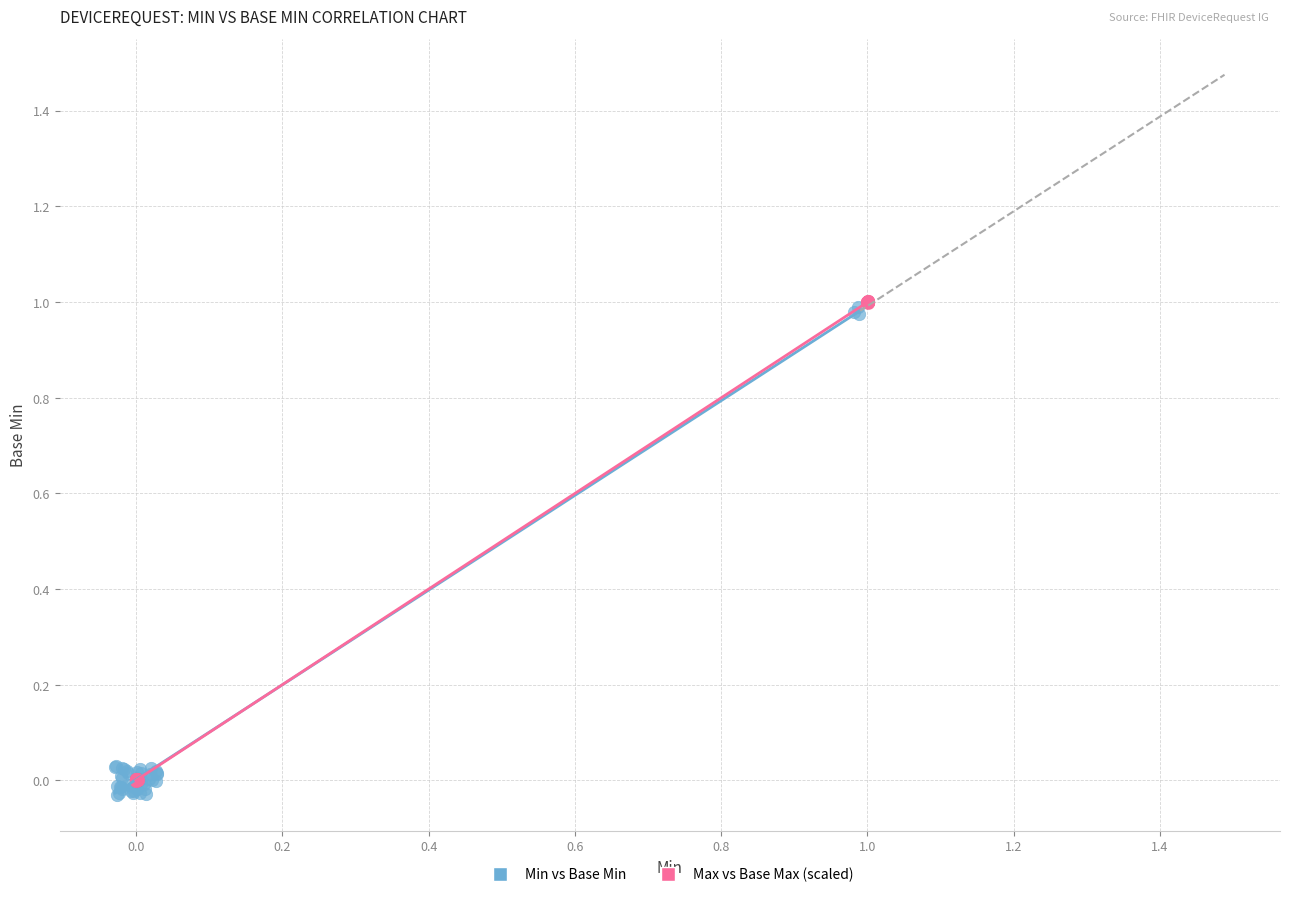

Which series reaches the minimum Y coordinate?

Min vs Base Min